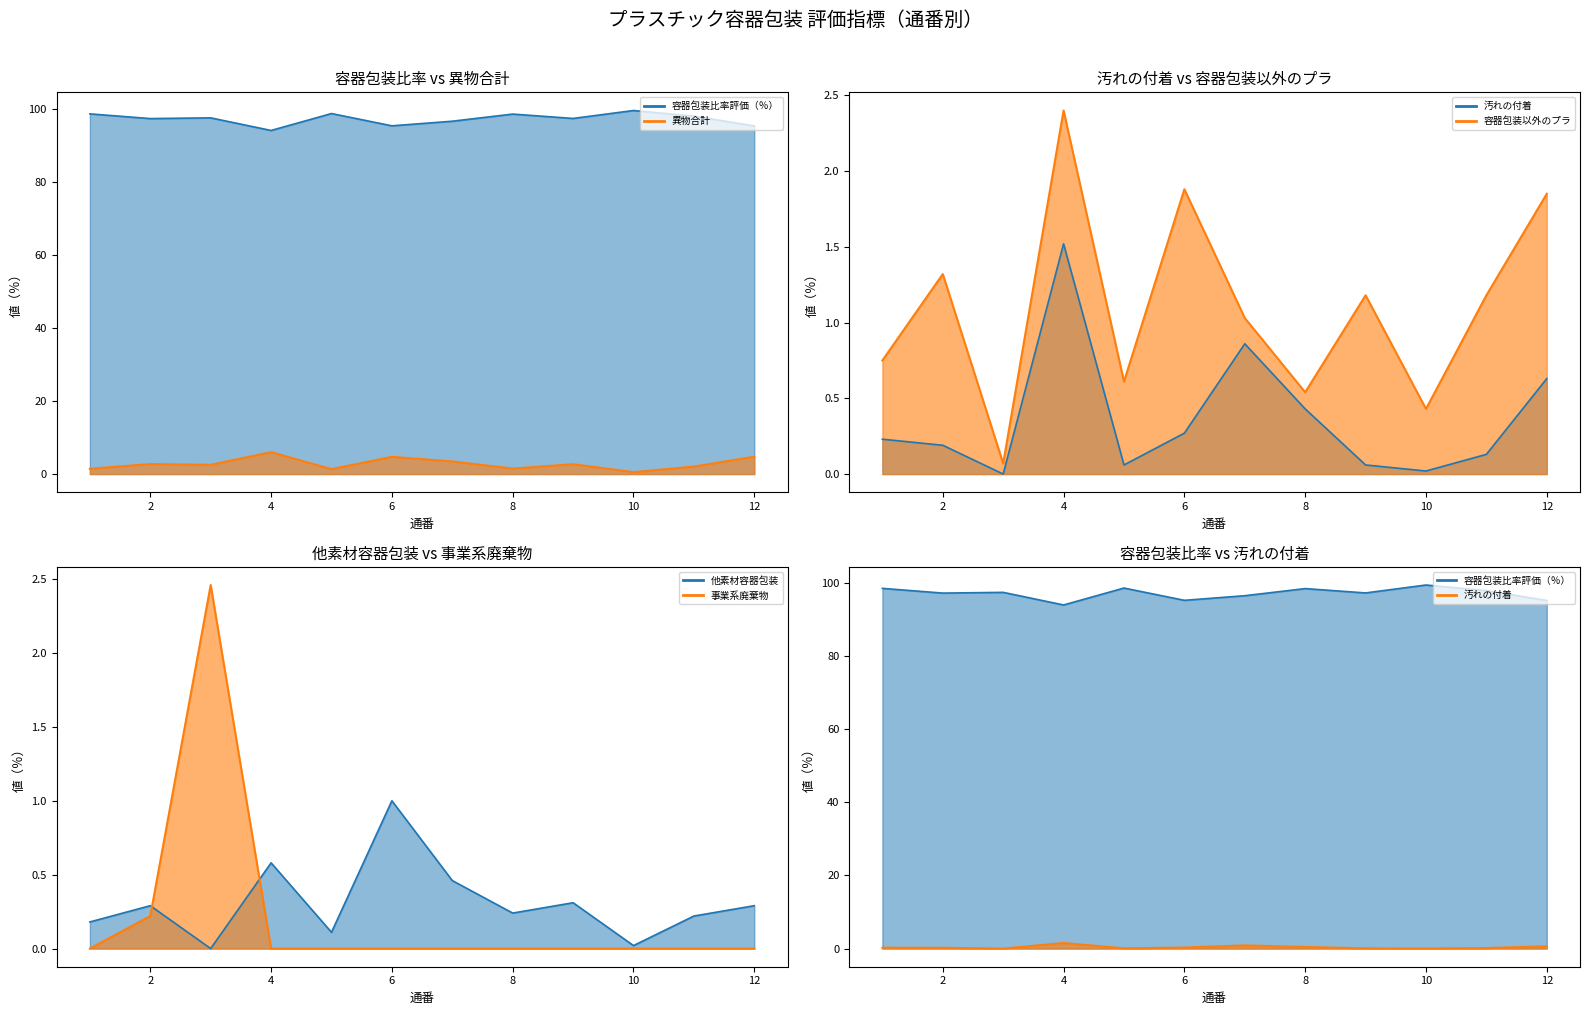

At how many categories does at least one series exceed 70?

12